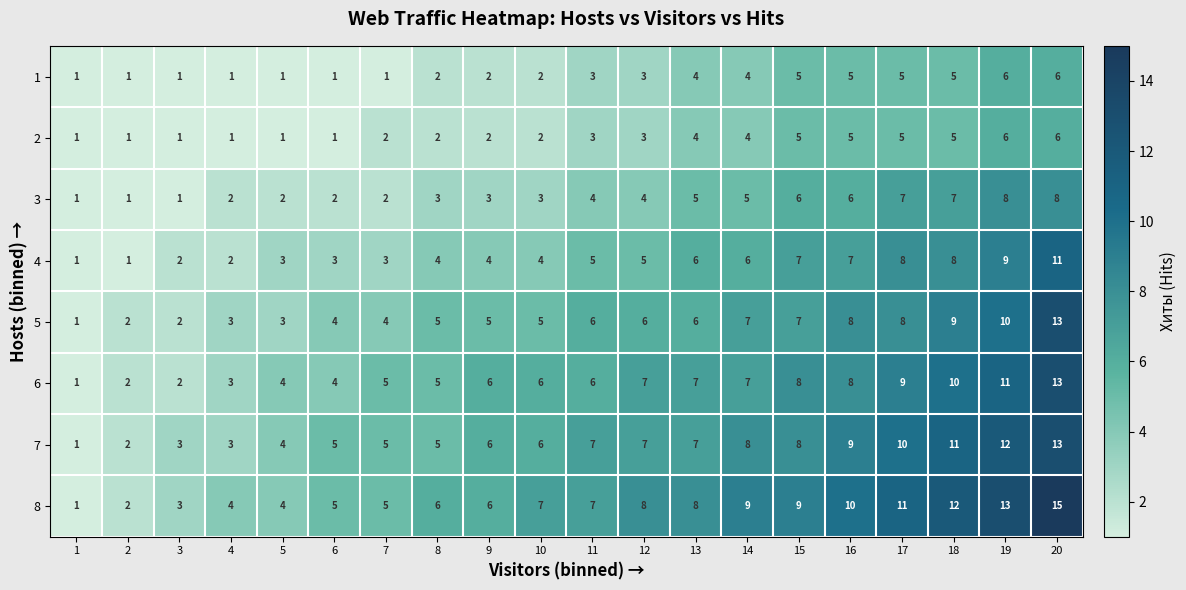

Which series has the widest spread of values?

8